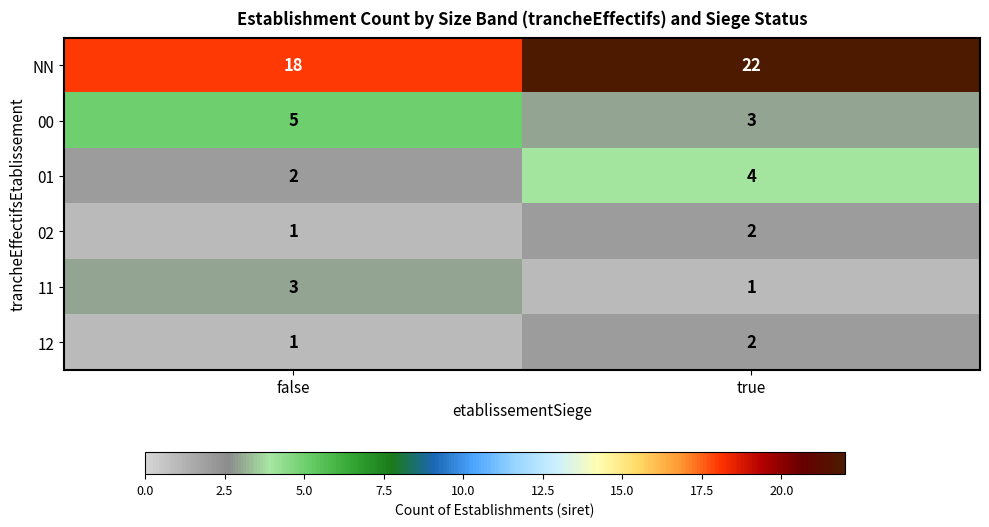

Which series has the largest total across all categories?

NN